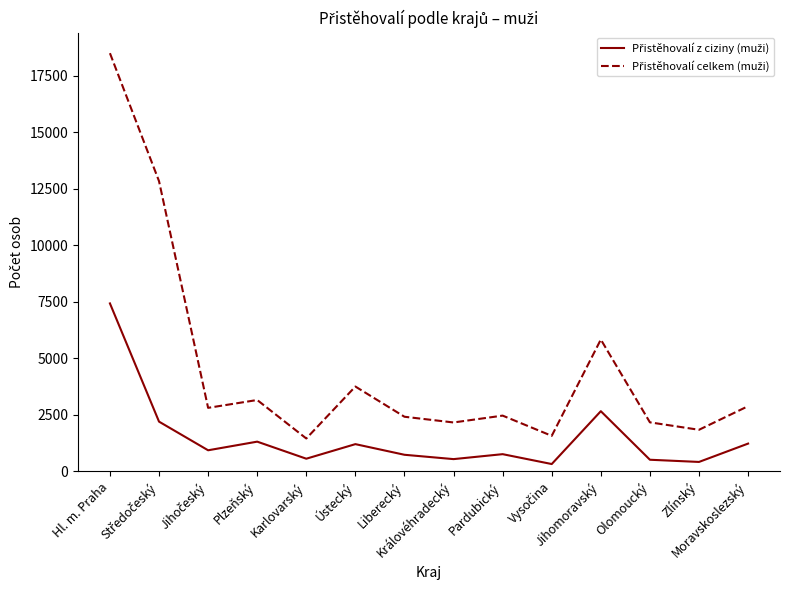

Which has a higher value, Zlínský or Liberecký?

Liberecký